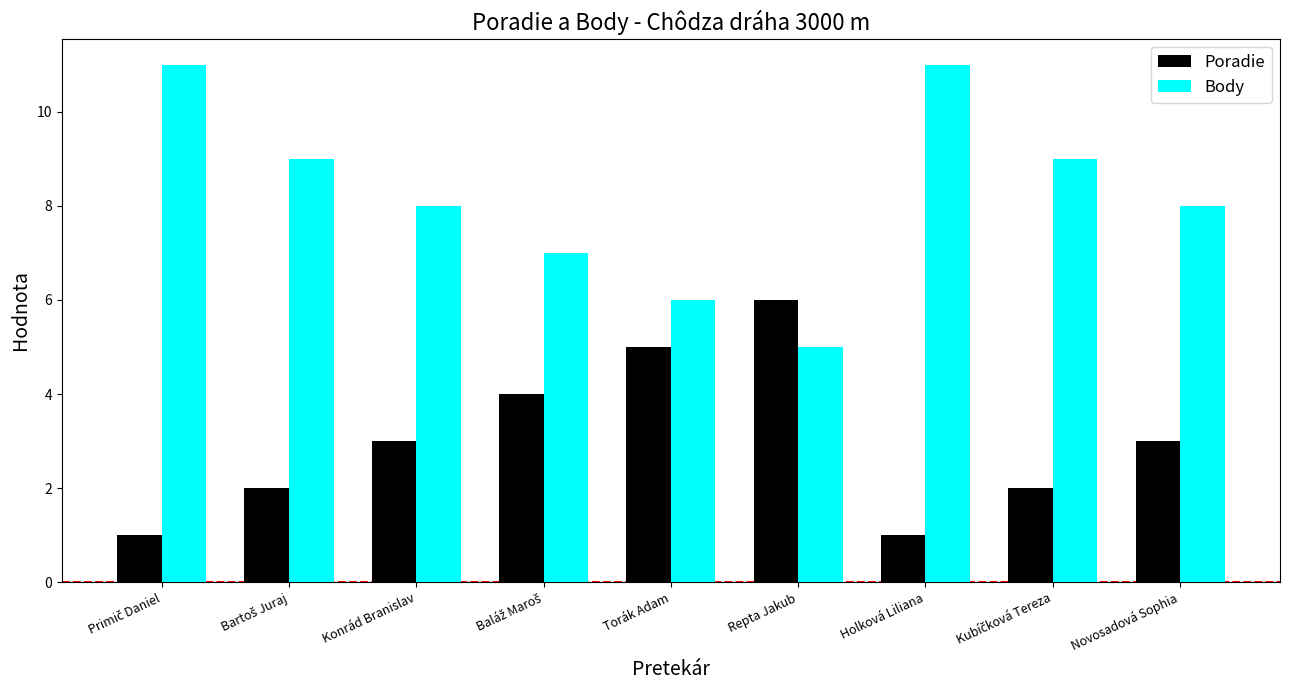

Reading left to right, list all the values displayed in this chart.

Poradie: 1	2	3	4	5	6	1	2	3
Body: 11	9	8	7	6	5	11	9	8